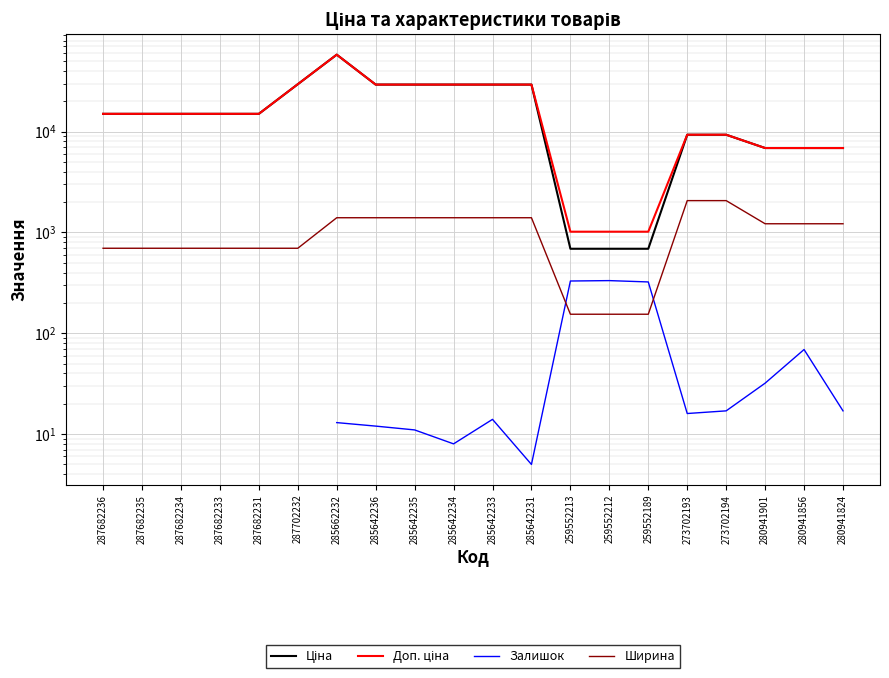

Count the number of data series in this chart.

4